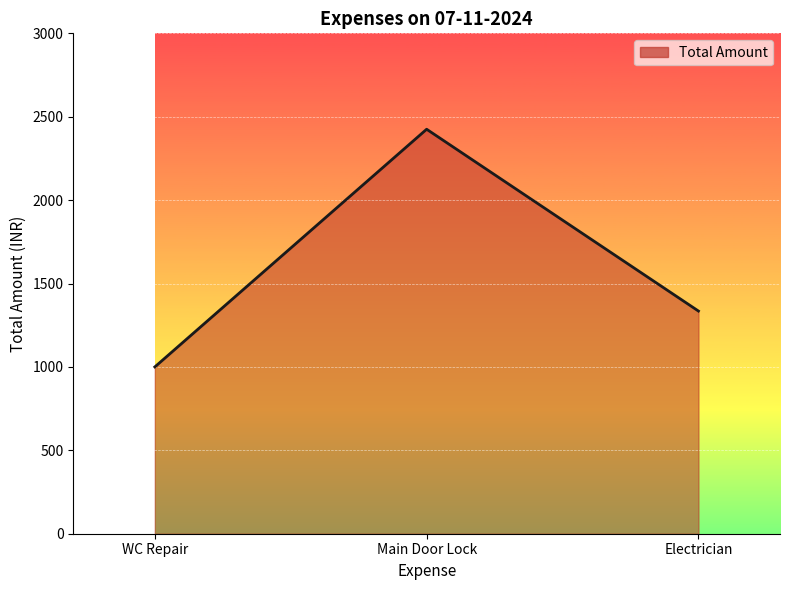

Does the chart have visible grid lines?

Yes